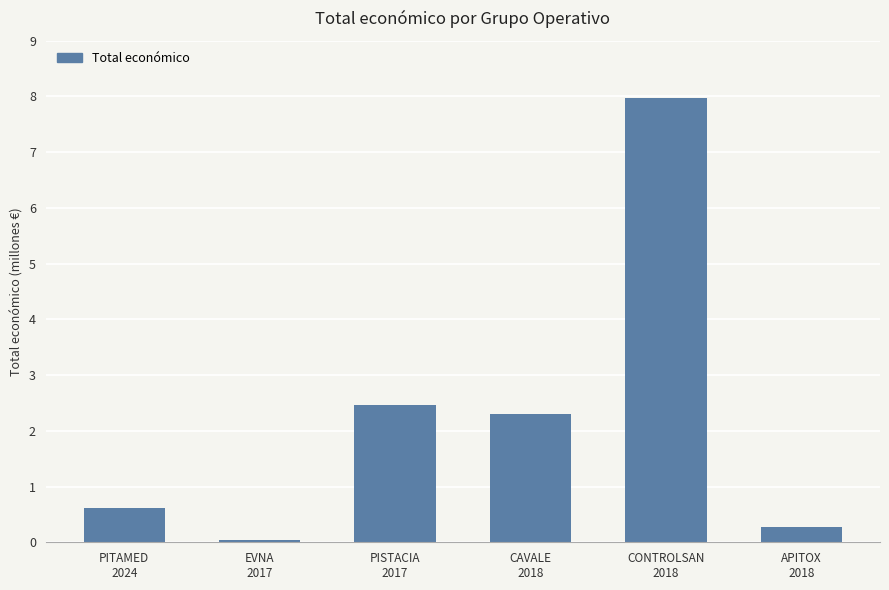

List the labels in order of value, largest first.

CONTROLSAN
2018, PISTACIA
2017, CAVALE
2018, PITAMED
2024, APITOX
2018, EVNA
2017